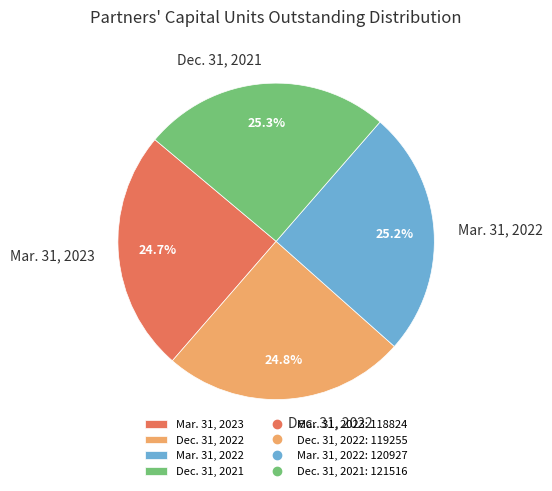

To the nearest percent, what percentage of the pie is Mar. 31, 2022?

25%